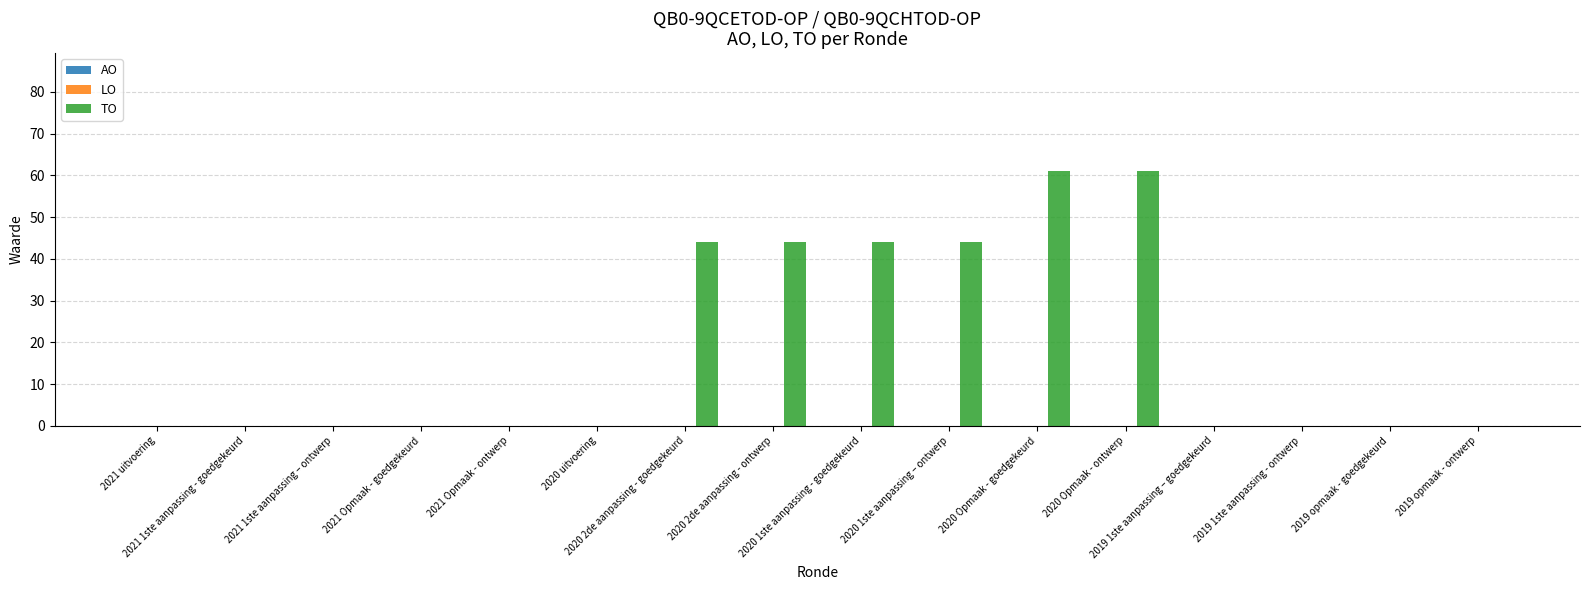

Between 2020 1ste aanpassing - goedgekeurd and 2020 Opmaak - goedgekeurd, which is larger?

2020 Opmaak - goedgekeurd